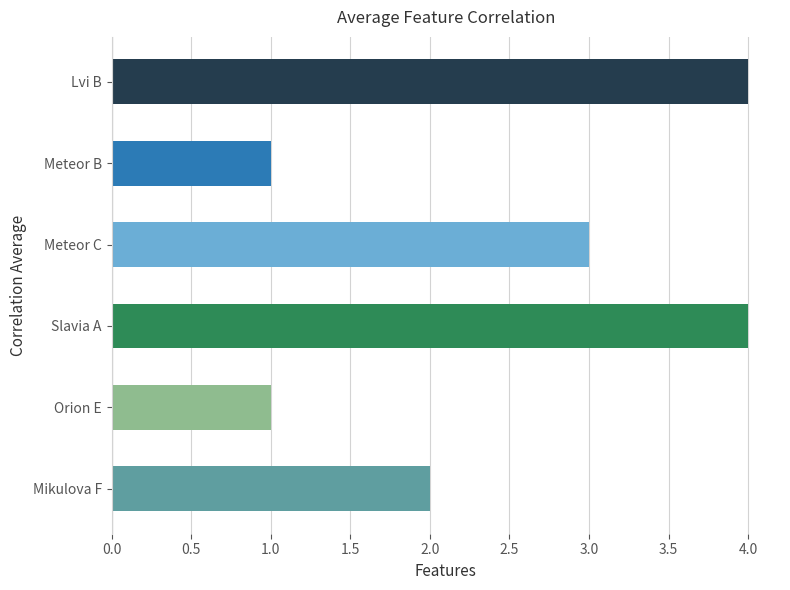

What is the approximate value at Meteor C?

3